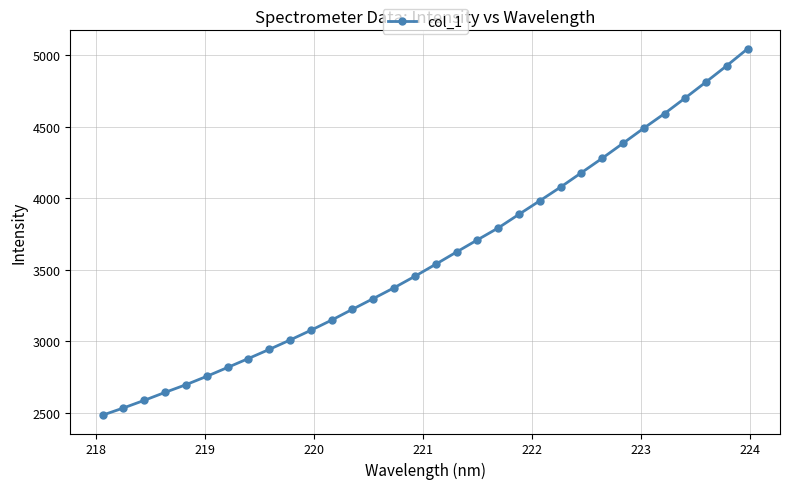

What is the value of the 13th point from the left?

3223.6